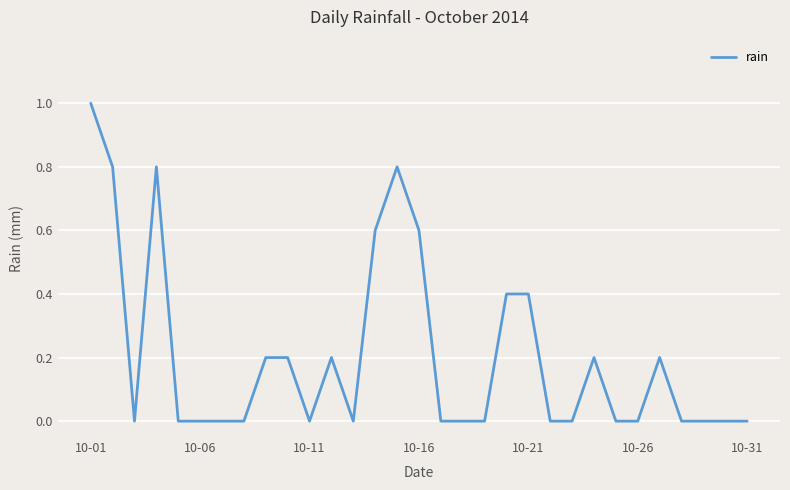

What is the difference between the maximum and minimum values?

1.0